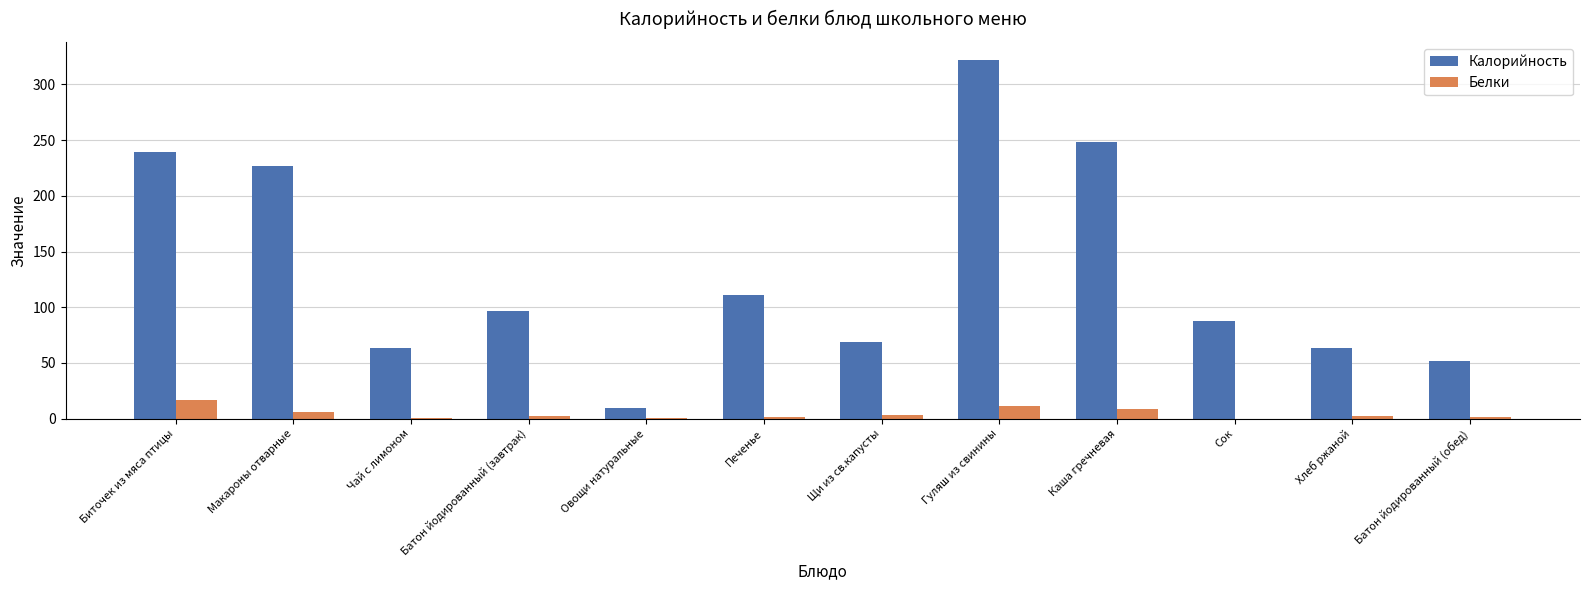

What is the average value of the Калорийность series?

132.4